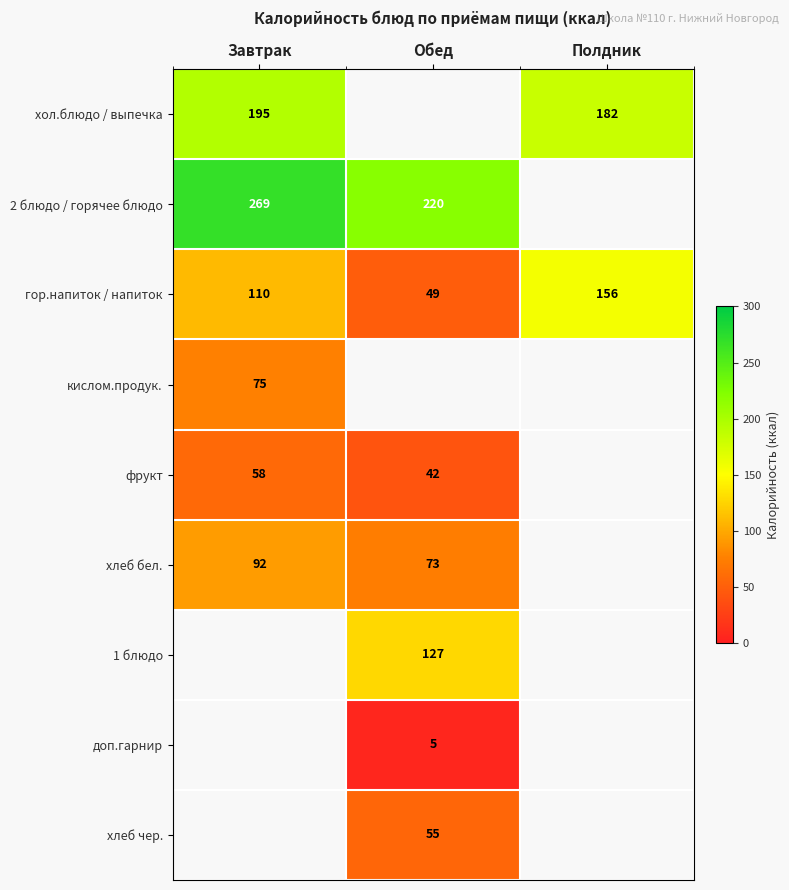

How many categories are shown in the chart?

3